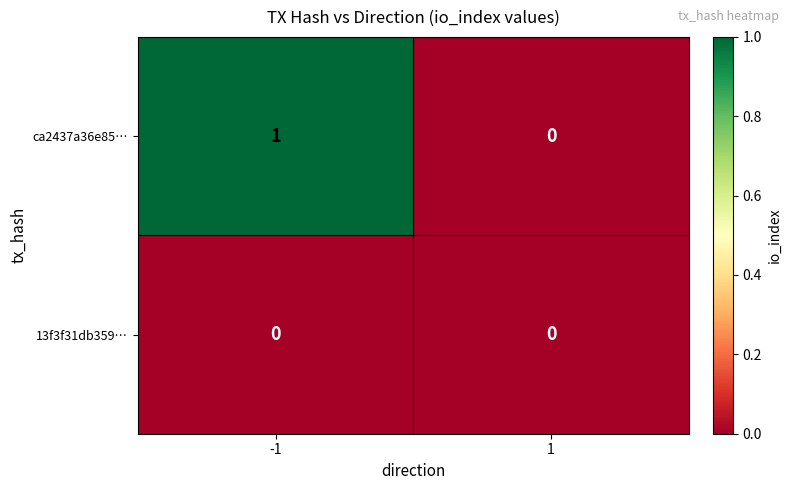

What is the difference between the highest and lowest values at -1?

1